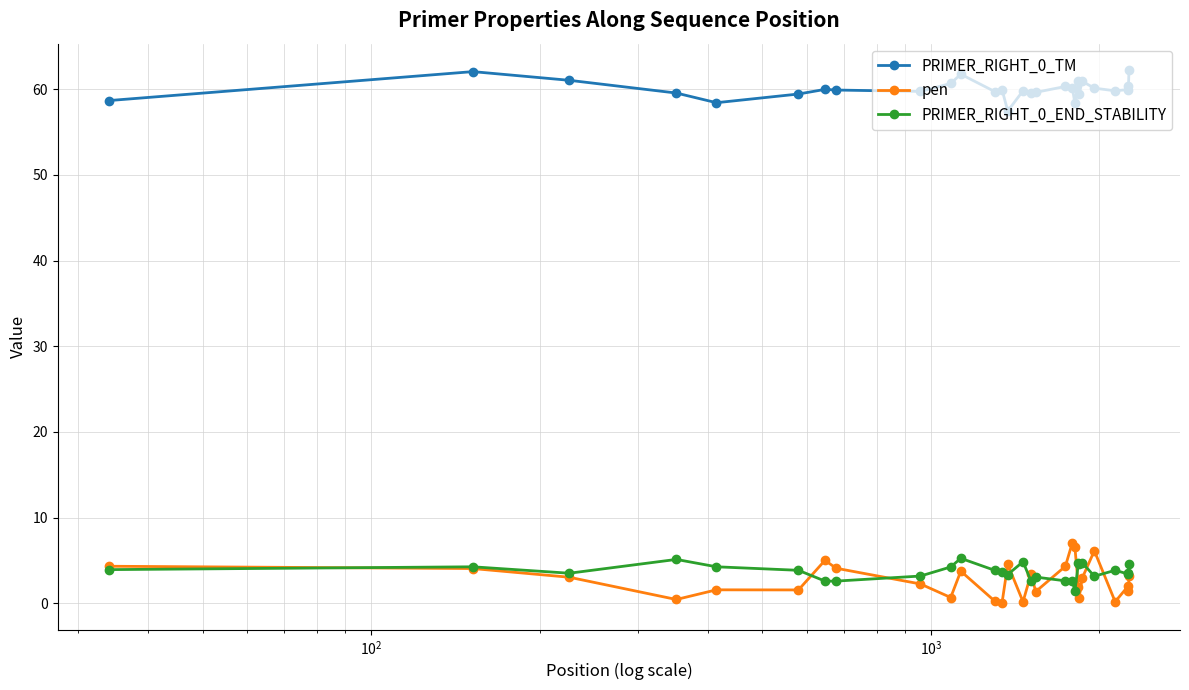

True or false: PRIMER_RIGHT_0_TM has more than 2 points higher than both neighbors.

True